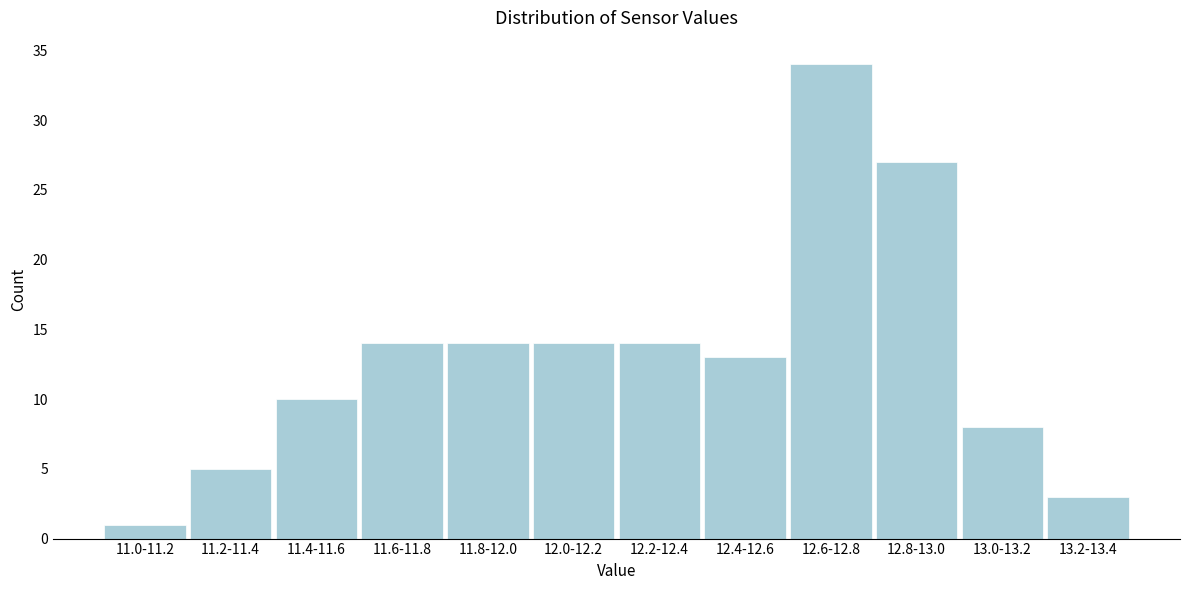

Reading left to right, what are all the values shown in this chart?

11.0-11.2=1	11.2-11.4=5	11.4-11.6=10	11.6-11.8=14	11.8-12.0=14	12.0-12.2=14	12.2-12.4=14	12.4-12.6=13	12.6-12.8=34	12.8-13.0=27	13.0-13.2=8	13.2-13.4=3